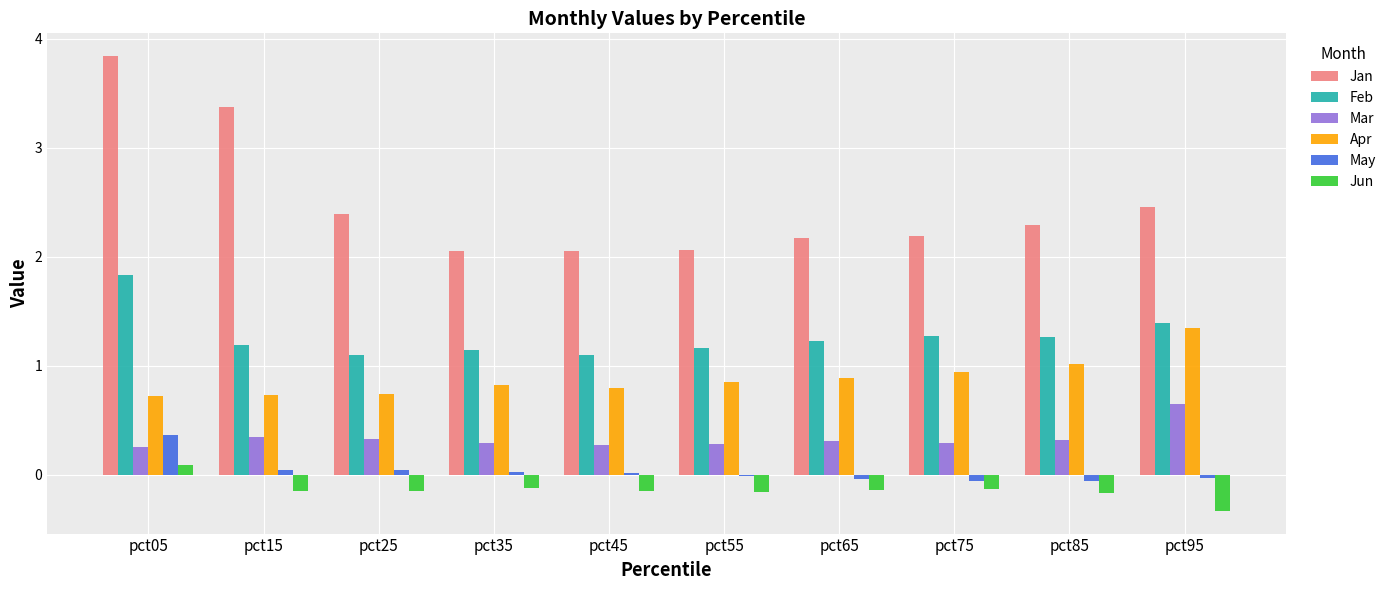

What is the minimum value for Feb?

1.1